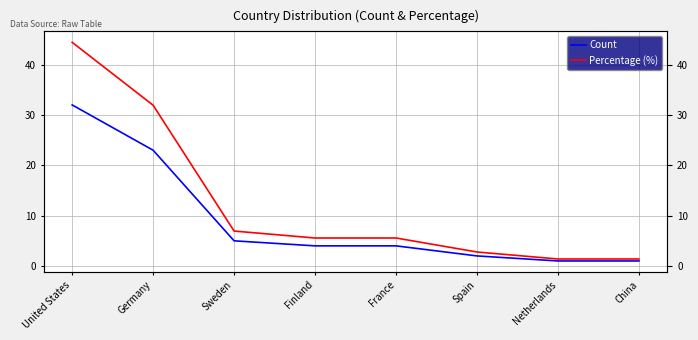

What is the greatest value displayed?

44.4